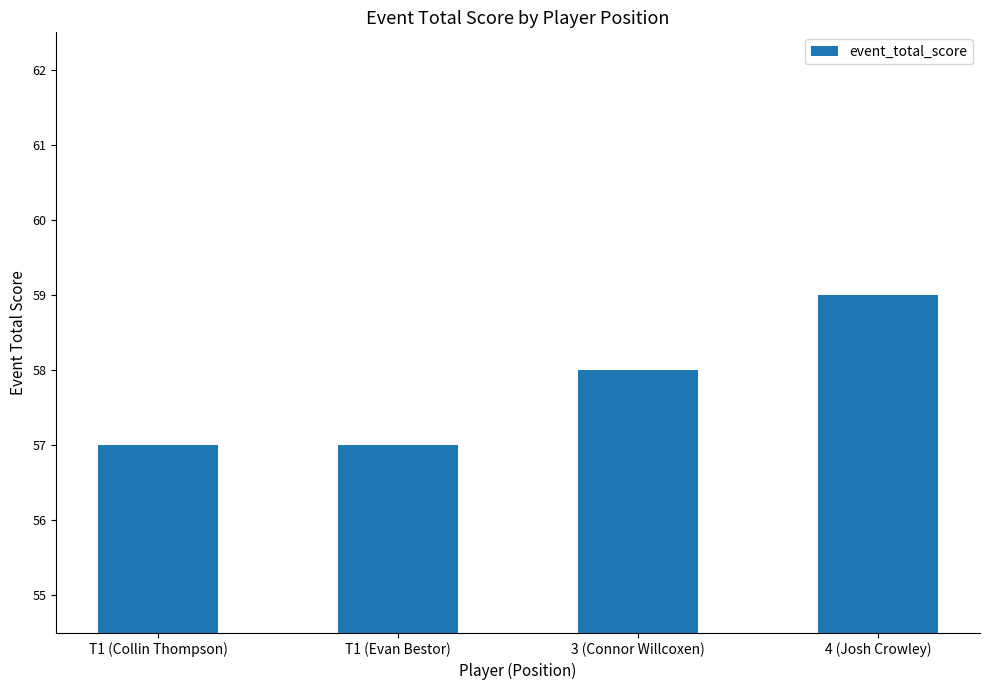

Reading left to right, list all the values displayed in this chart.

T1 (Collin Thompson)=57	T1 (Evan Bestor)=57	3 (Connor Willcoxen)=58	4 (Josh Crowley)=59